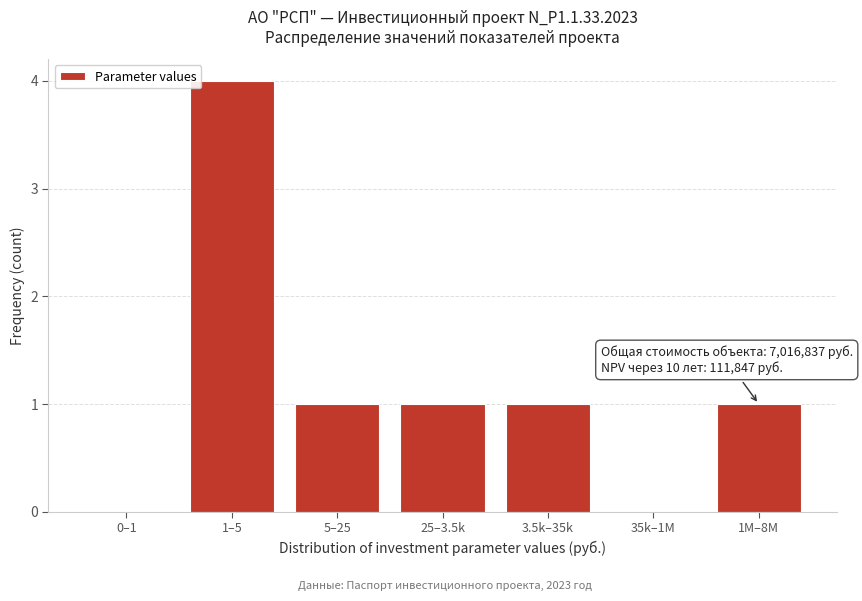

Reading right to left, list all the values displayed in this chart.

1M–8M=1	35k–1M=0	3.5k–35k=1	25–3.5k=1	5–25=1	1–5=4	0–1=0